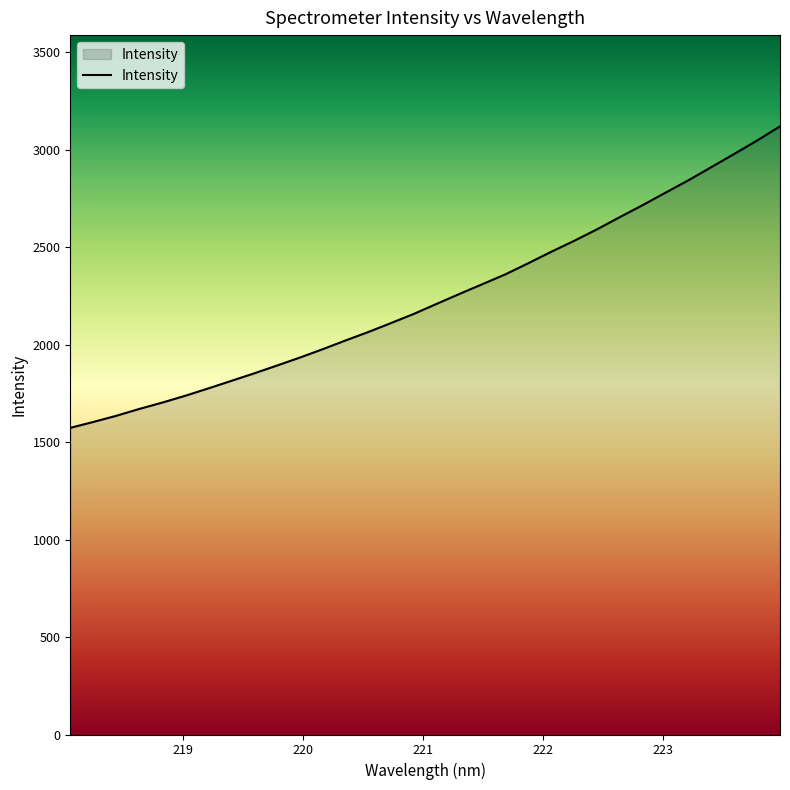

What is the difference between the maximum and minimum values?

1546.7